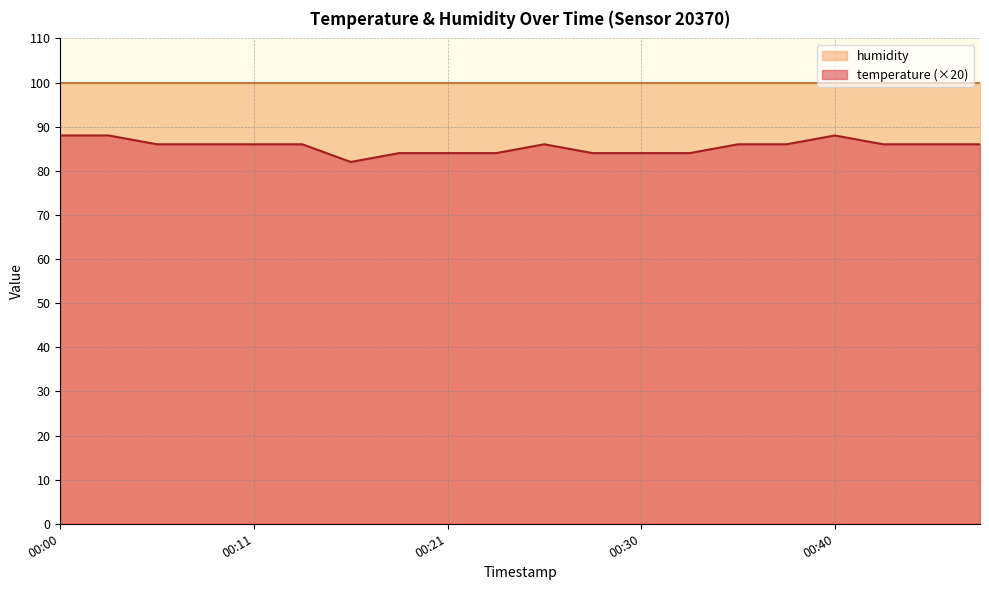

Rank the series by their maximum value, from lowest to highest.

temperature (×20), humidity